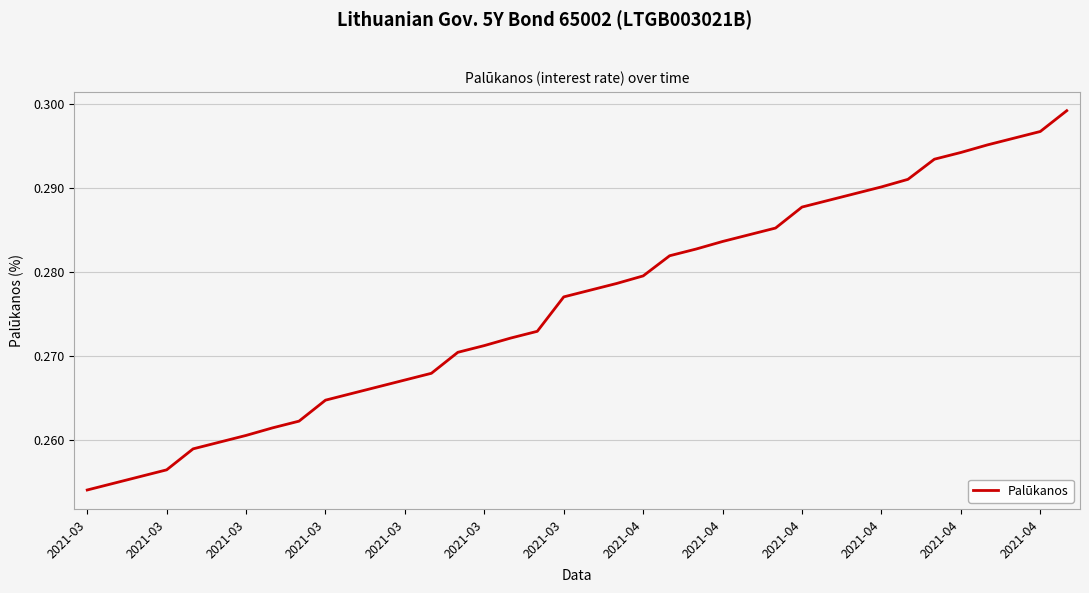

Does the chart have visible grid lines?

Yes